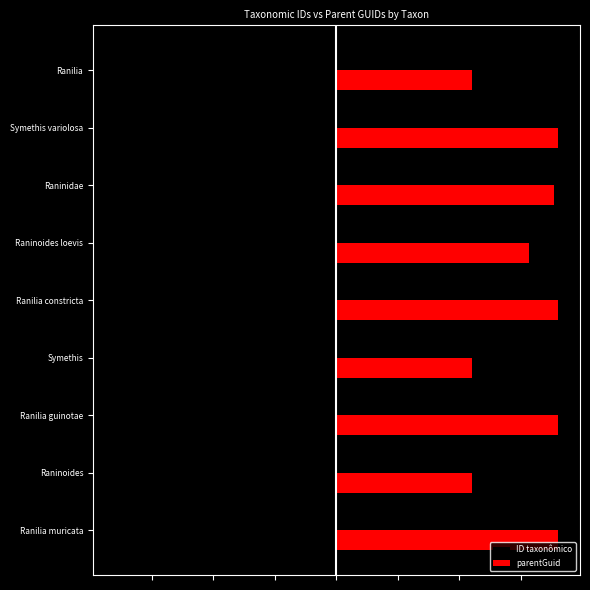

What are all the series names shown in the legend?

ID taxonômico, parentGuid